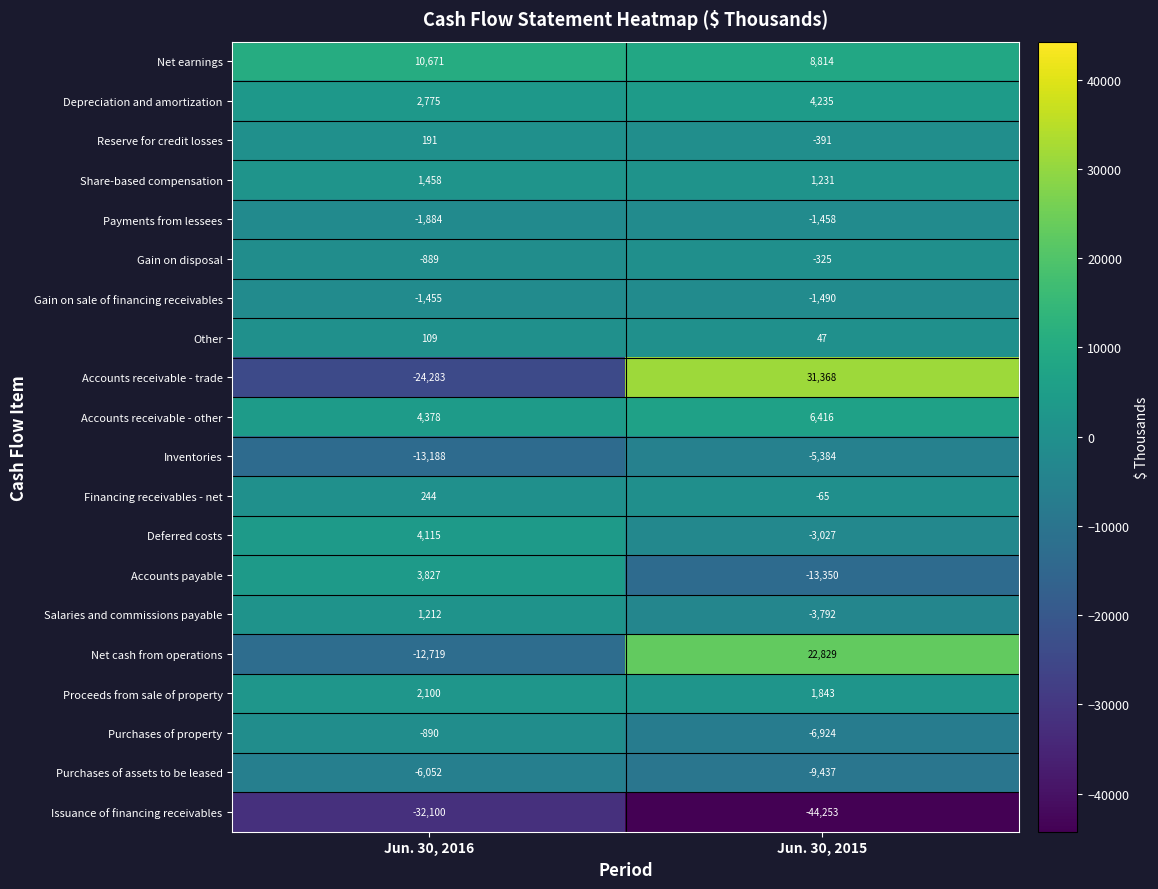

How many distinct data groups are displayed?

20